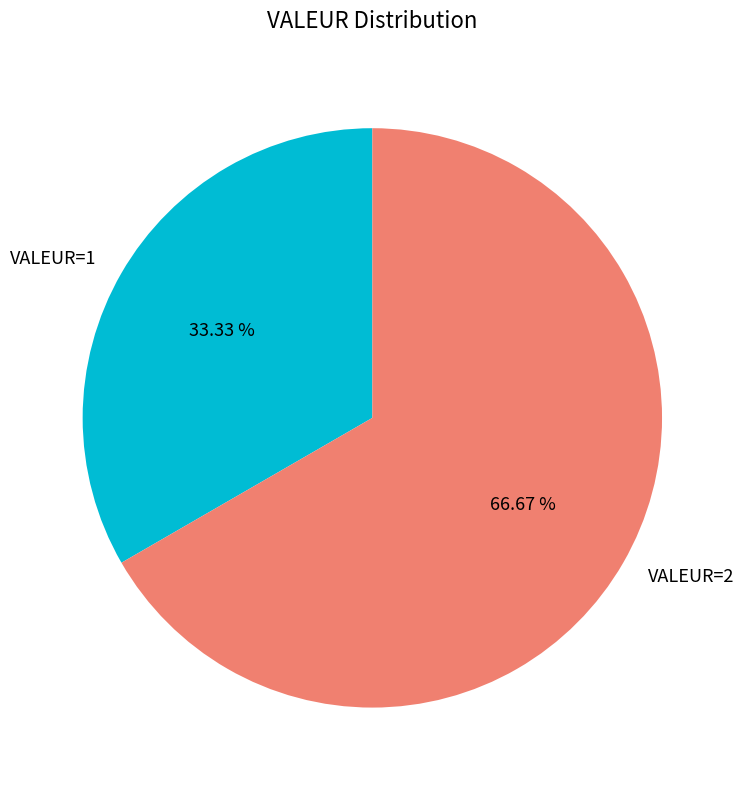

Is the sum of VALEUR=2 and VALEUR=1 greater than half?

Yes